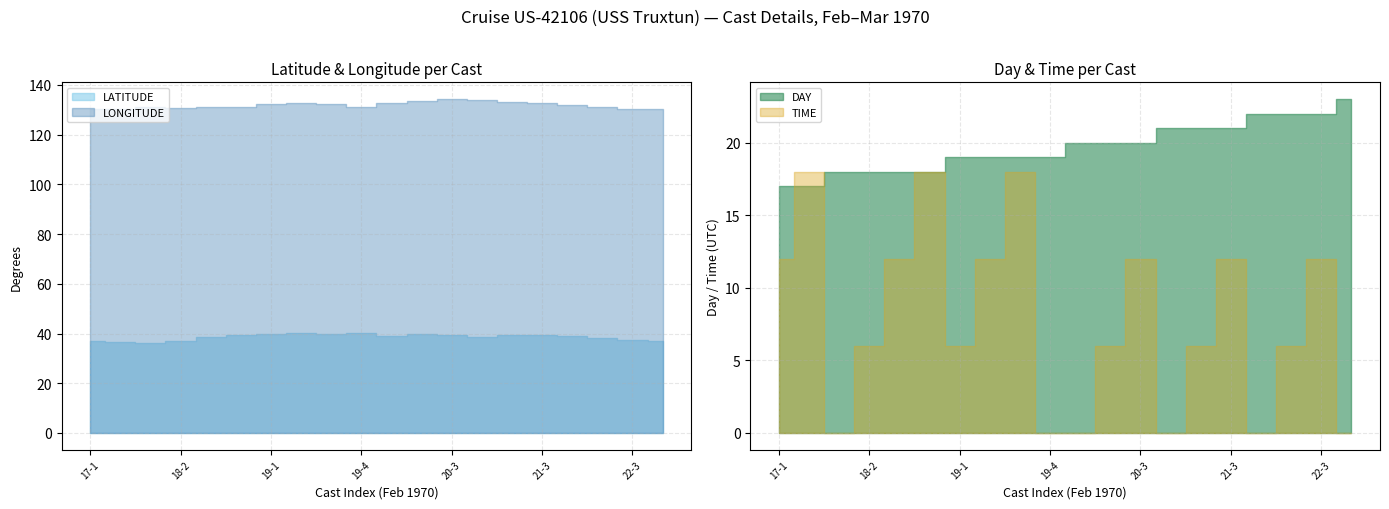

The LATITUDE series shows 11.6 at 22-1. True or false?

False